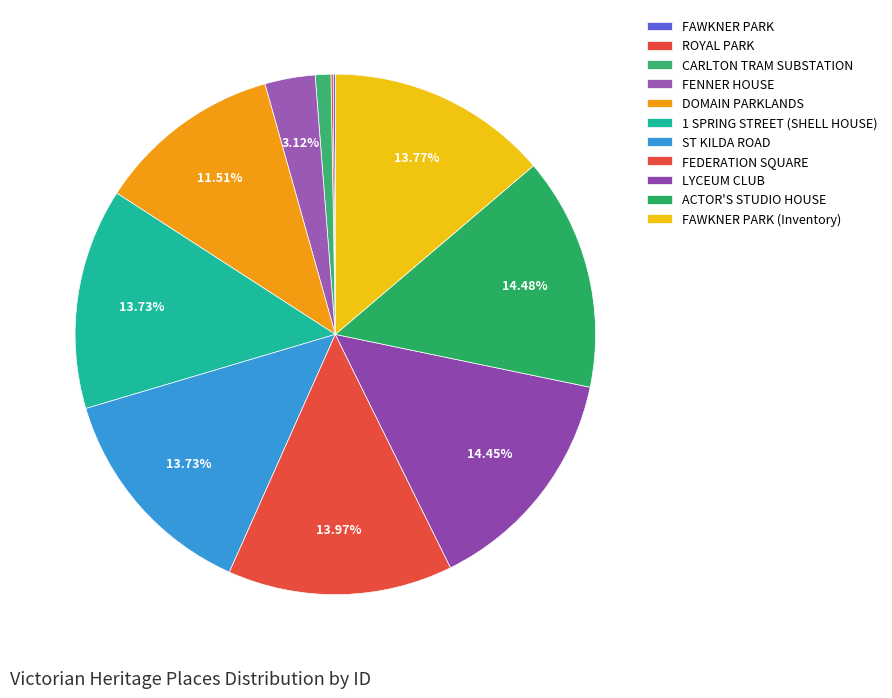

Is it true that ROYAL PARK is 12% of the pie?

False